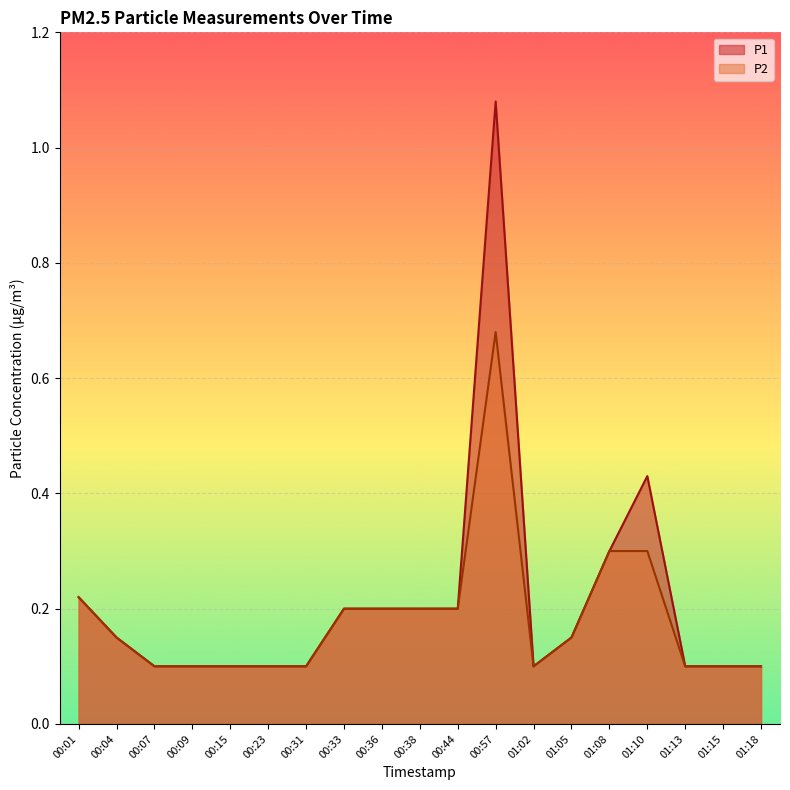

Reading right to left, extract all data points from this chart.

P1: 0.1	0.1	0.1	0.4	0.3	0.1	0.1	1.1	0.2	0.2	0.2	0.2	0.1	0.1	0.1	0.1	0.1	0.1	0.2
P2: 0.1	0.1	0.1	0.3	0.3	0.1	0.1	0.7	0.2	0.2	0.2	0.2	0.1	0.1	0.1	0.1	0.1	0.1	0.2